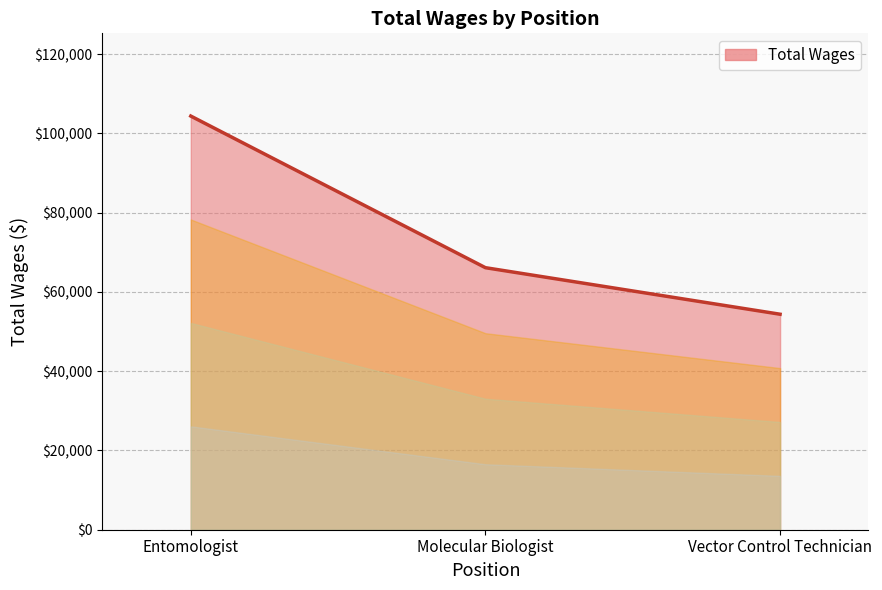

What is the difference between the maximum and minimum values?

50003